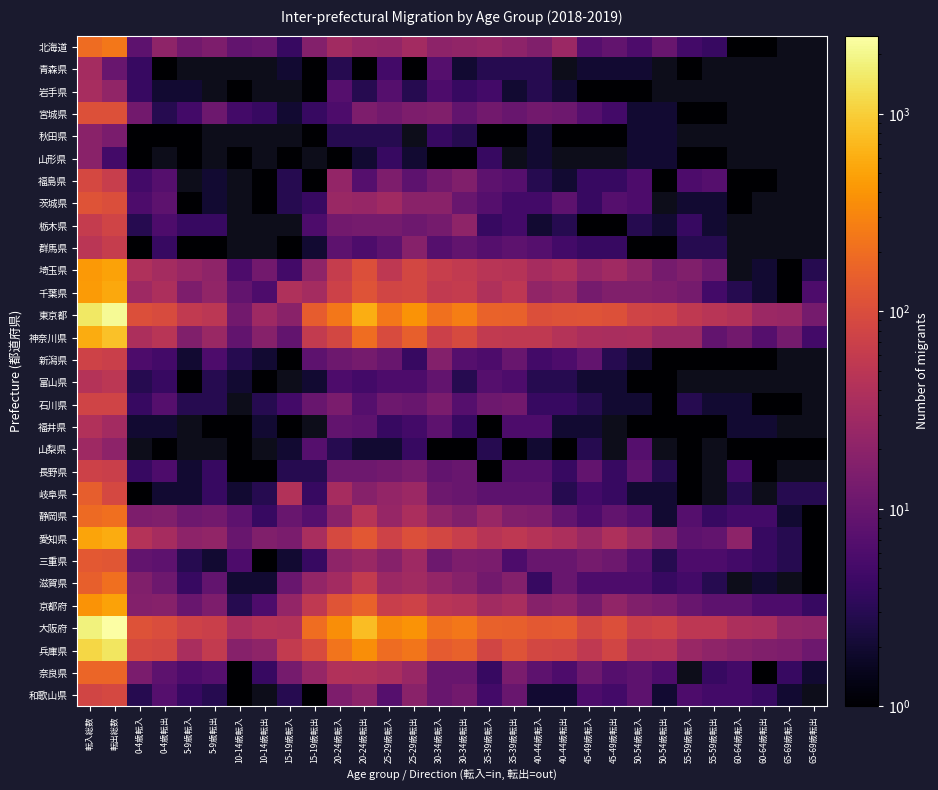

List the series in order of their peak value, lowest first.

秋田県, 山形県, 山梨県, 青森県, 岩手県, 福井県, 富山県, 群馬県, 長野県, 新潟県, 栃木県, 石川県, 和歌山県, 福島県, 宮城県, 茨城県, 三重県, 岐阜県, 奈良県, 静岡県, 滋賀県, 北海道, 埼玉県, 京都府, 千葉県, 愛知県, 神奈川県, 兵庫県, 東京都, 大阪府